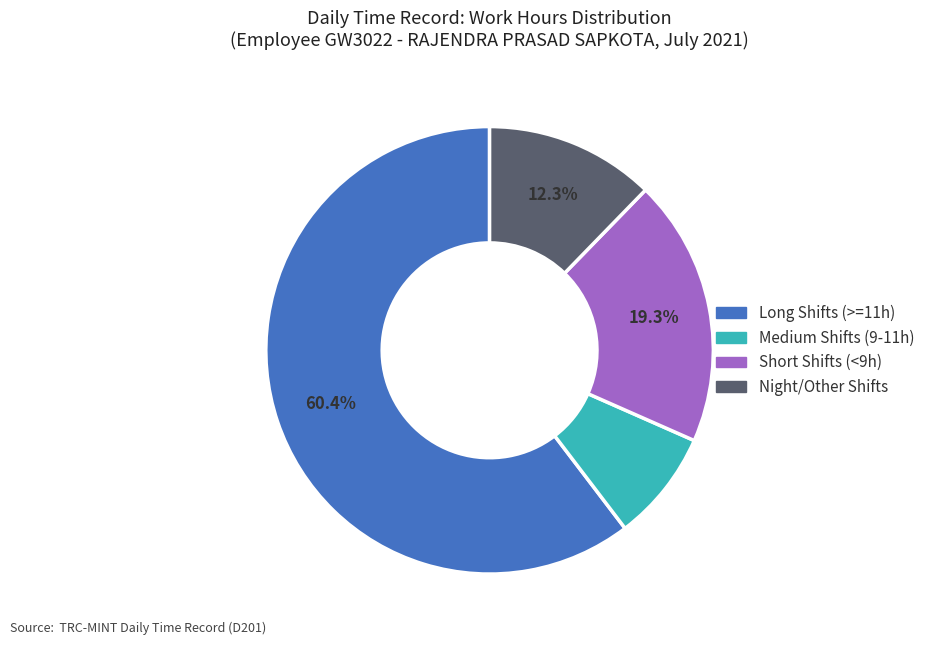

How many slices are in this pie chart?

4